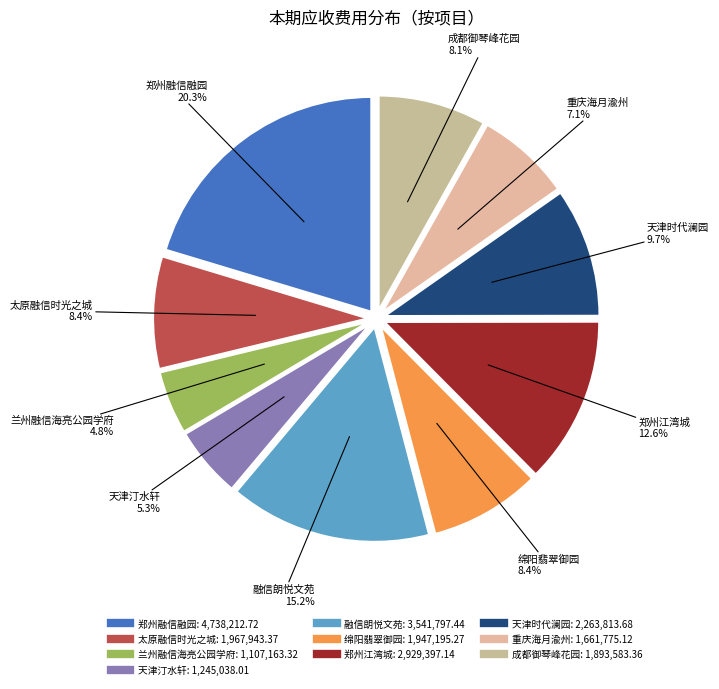

What percentage is the 成都御琴峰花园 slice, to the nearest percent?

8%